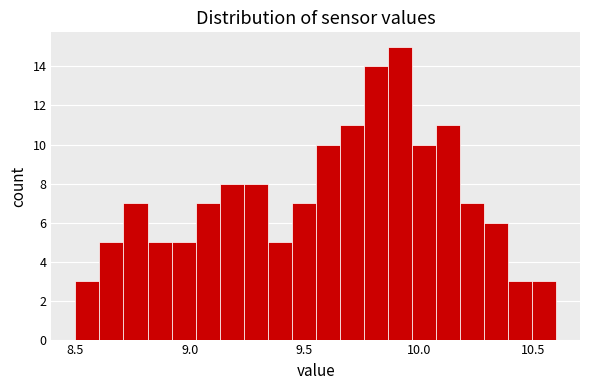

Around what value on the x-axis is the tallest bar? Give the approximate position of its centre, as read against the axis.

9.90